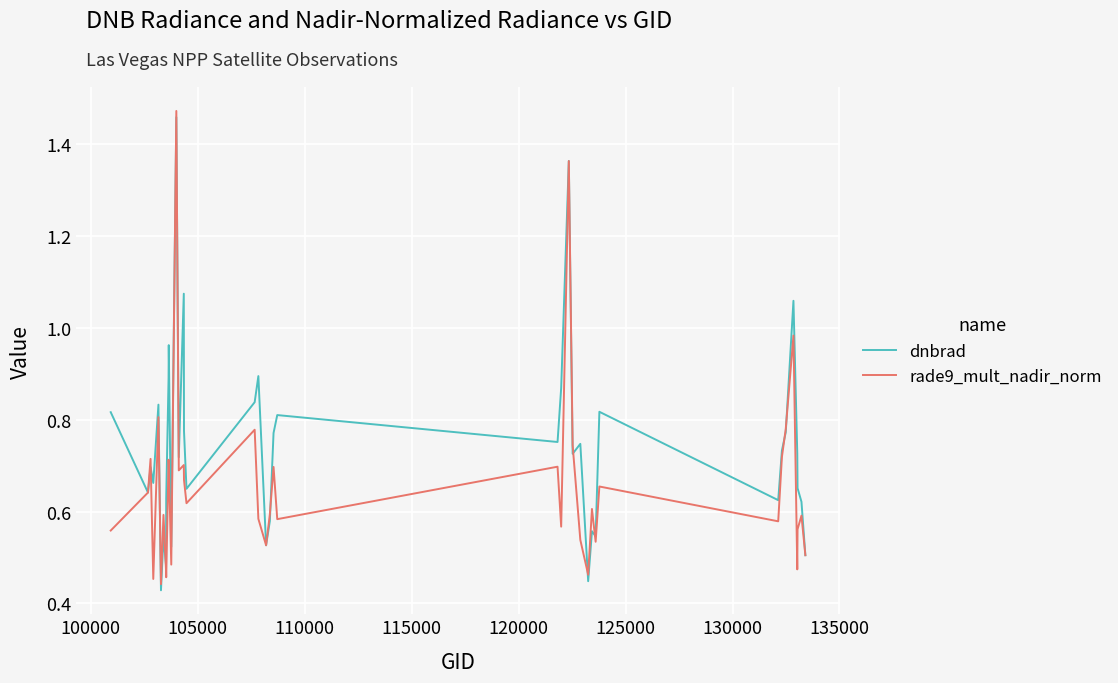

Which series has the largest total across all categories?

dnbrad